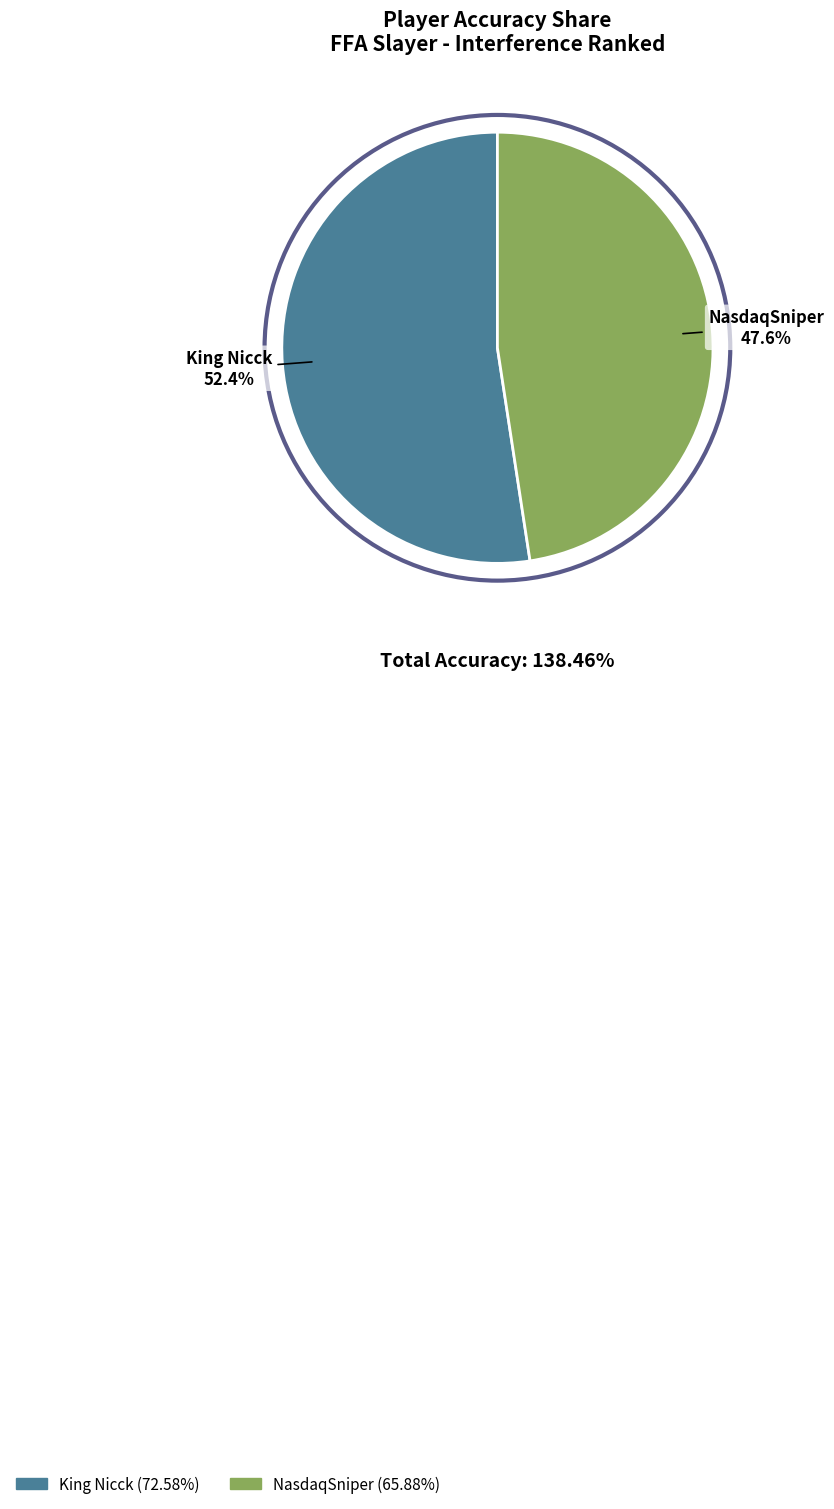

How many segments does this pie chart have?

2